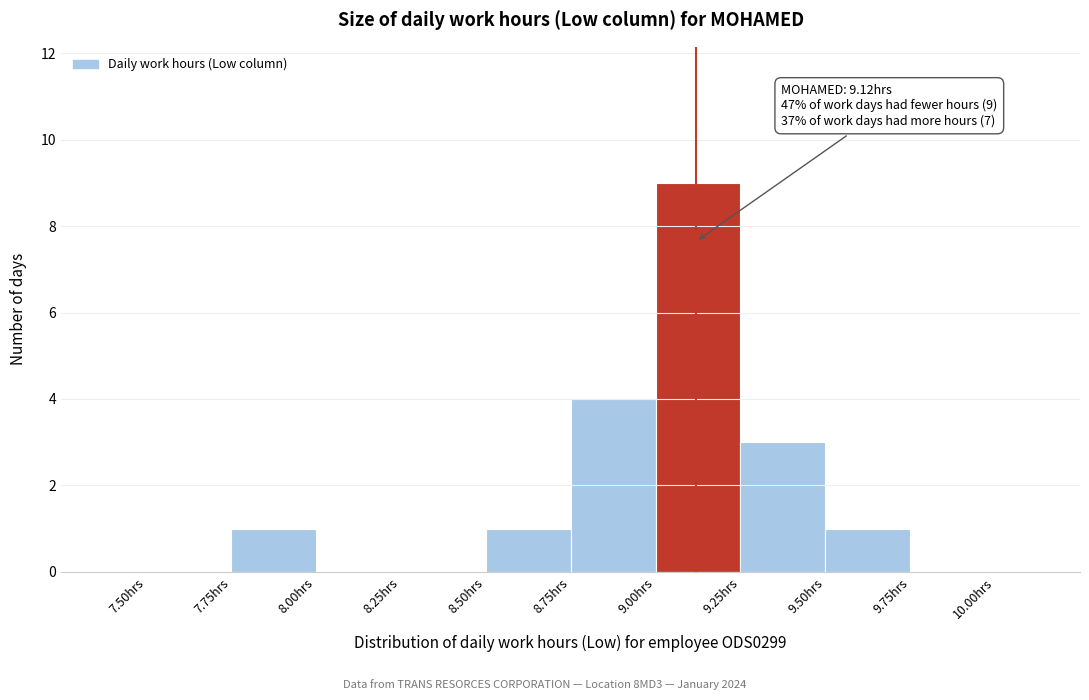

Over which range of the x-axis is the bar tallest?

9.00 to 9.25